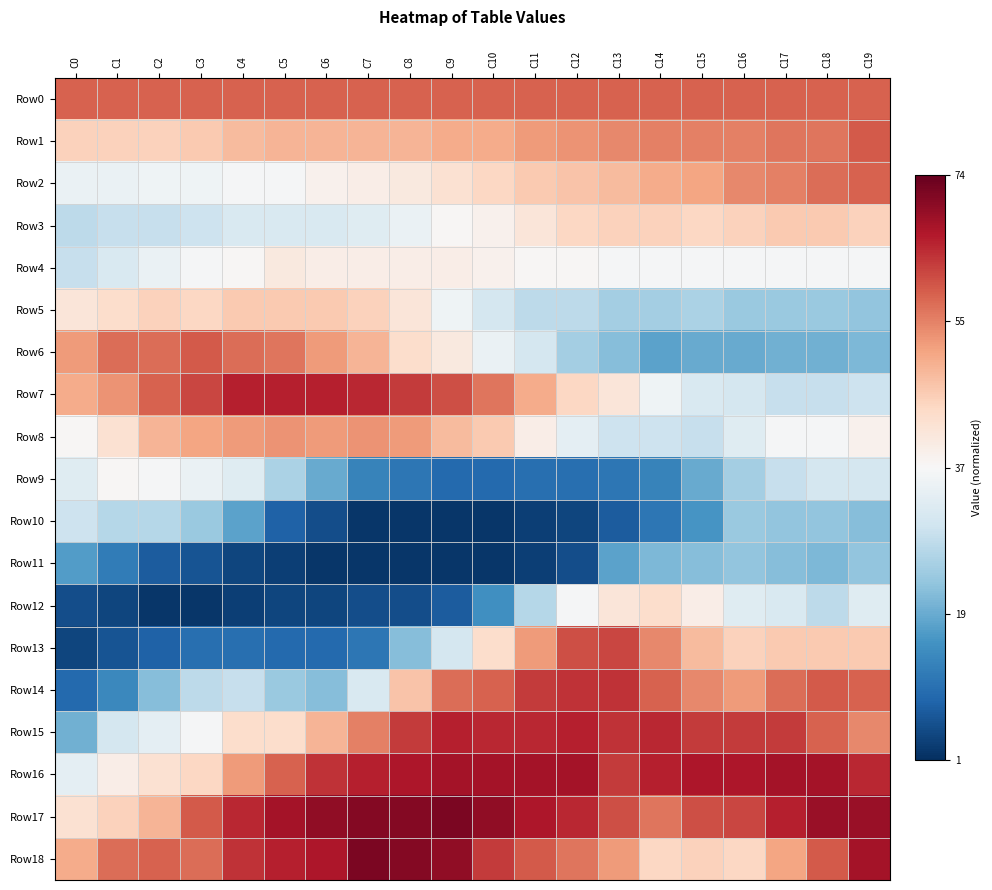

What is the spread (max minus min) of values at C12?

1.8